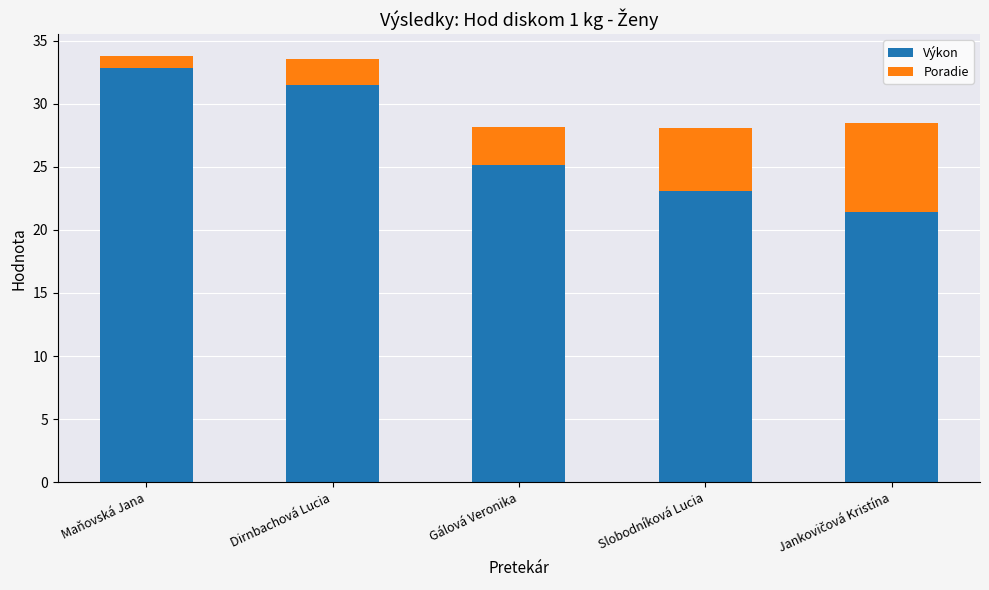

What is the sum of all Výkon values?

134.1